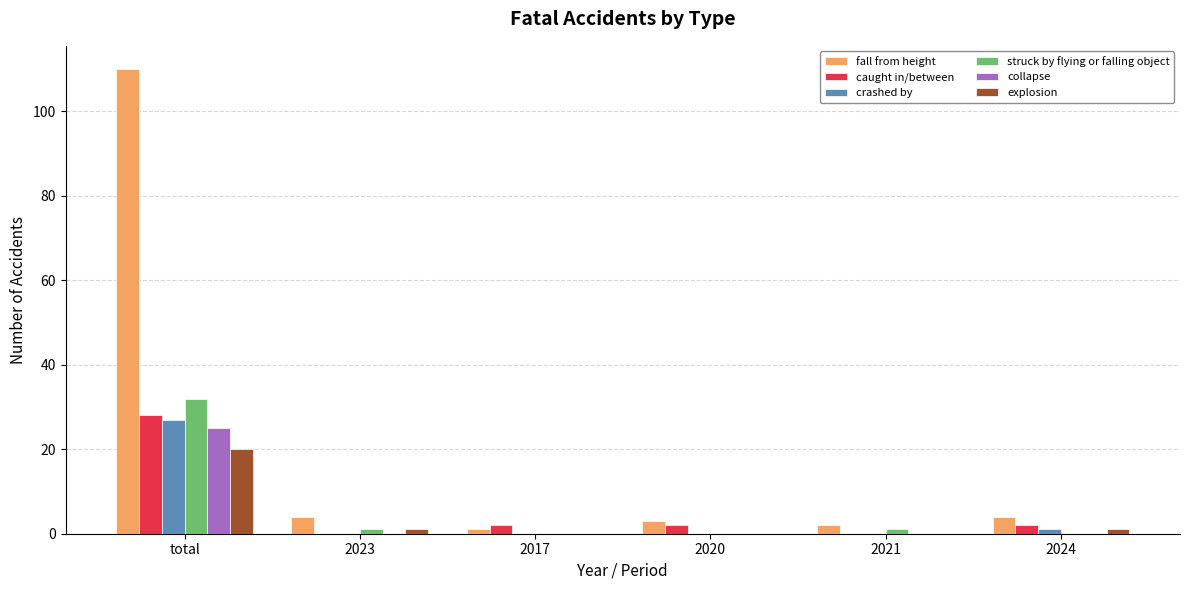

Are the bars grouped side by side (vs. stacked)?

Yes